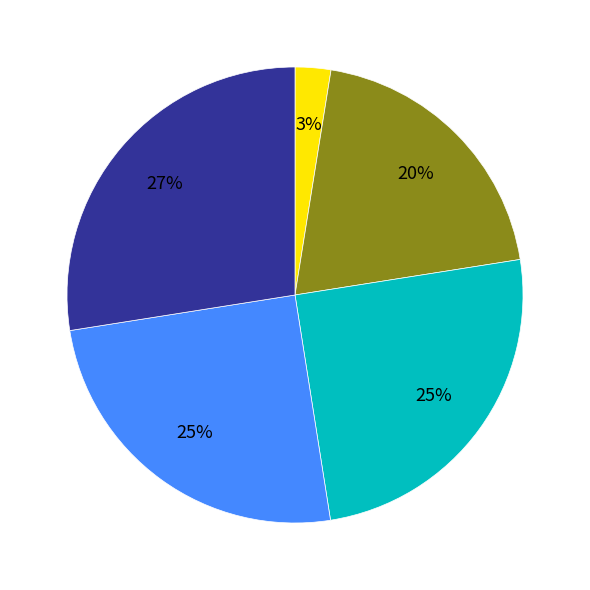

To the nearest percent, what is the average slice percentage?

20%